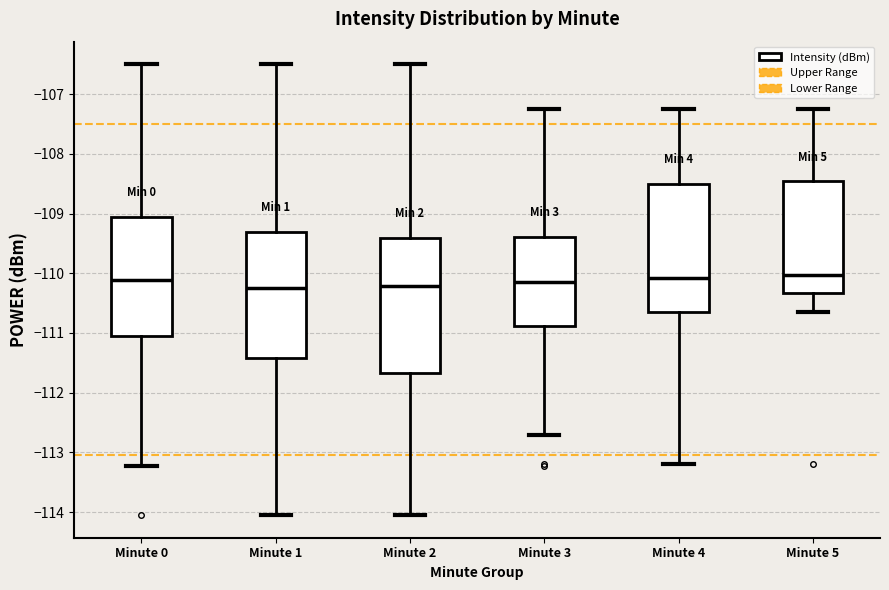

Reading left to right, transcribe this box plot: for each box, give where its median line is, the range the box spans, and where its two whiskers end, as read against the y-axis. The values are not printed on the chart, so give them approximately, as read against the axis.

Minute 0: median -110.1, box -111.0 to -109.1, whiskers -113.2 to -106.5
Minute 1: median -110.2, box -111.4 to -109.3, whiskers -114.0 to -106.5
Minute 2: median -110.2, box -111.7 to -109.4, whiskers -114.0 to -106.5
Minute 3: median -110.1, box -110.9 to -109.4, whiskers -112.7 to -107.2
Minute 4: median -110.1, box -110.6 to -108.5, whiskers -113.2 to -107.2
Minute 5: median -110.0, box -110.3 to -108.5, whiskers -110.6 to -107.2